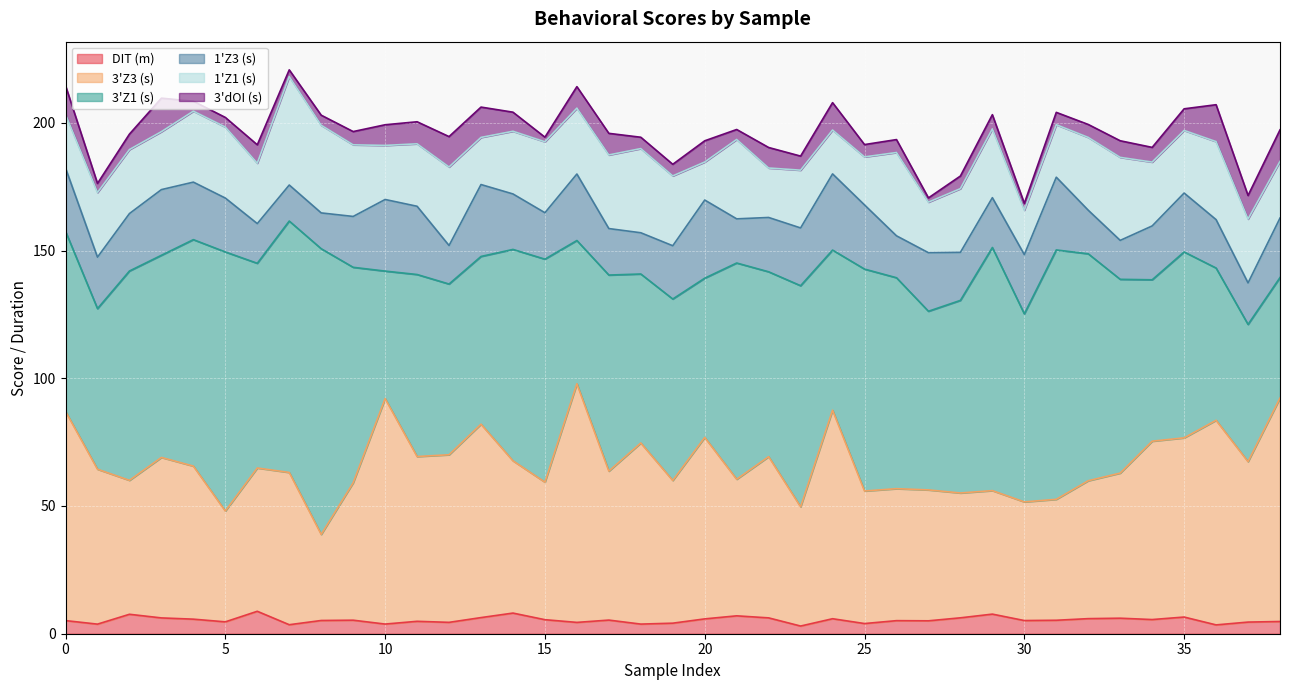

What is the difference between the second highest and minimum values in the 1'Z1 (s) series?

19.4